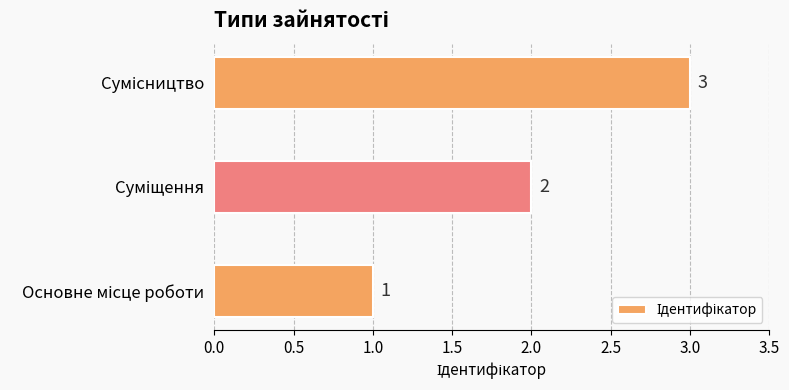

What is the sum of all values?

6